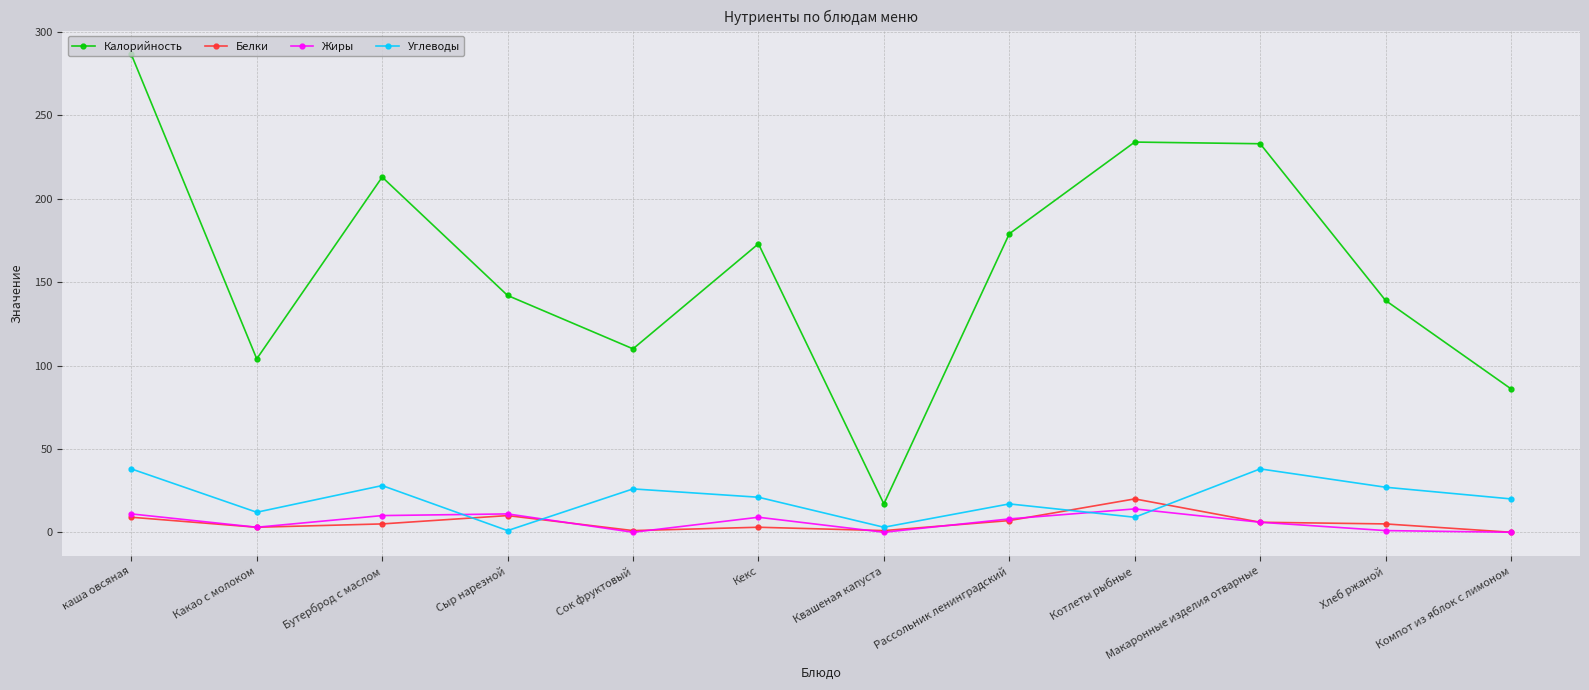

What is the maximum value for Жиры?

14.0